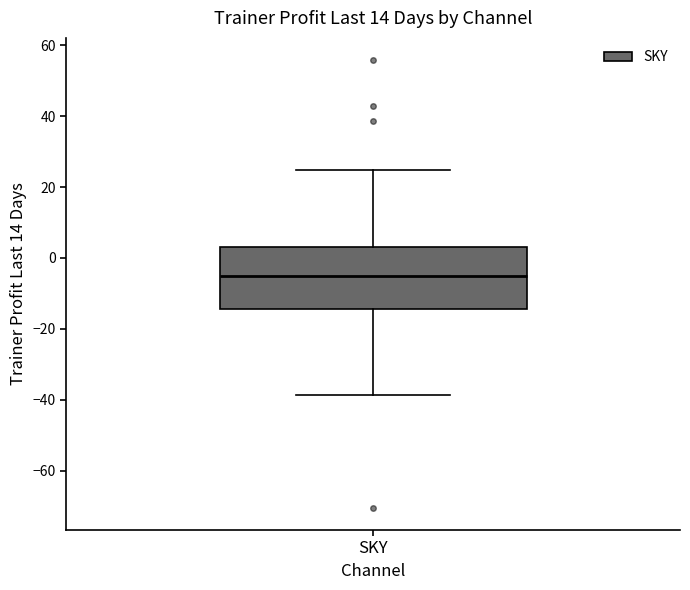

Where is the upper edge of the box for SKY on the y-axis? The values are not printed on the chart, so give them approximately, as read against the axis.

4